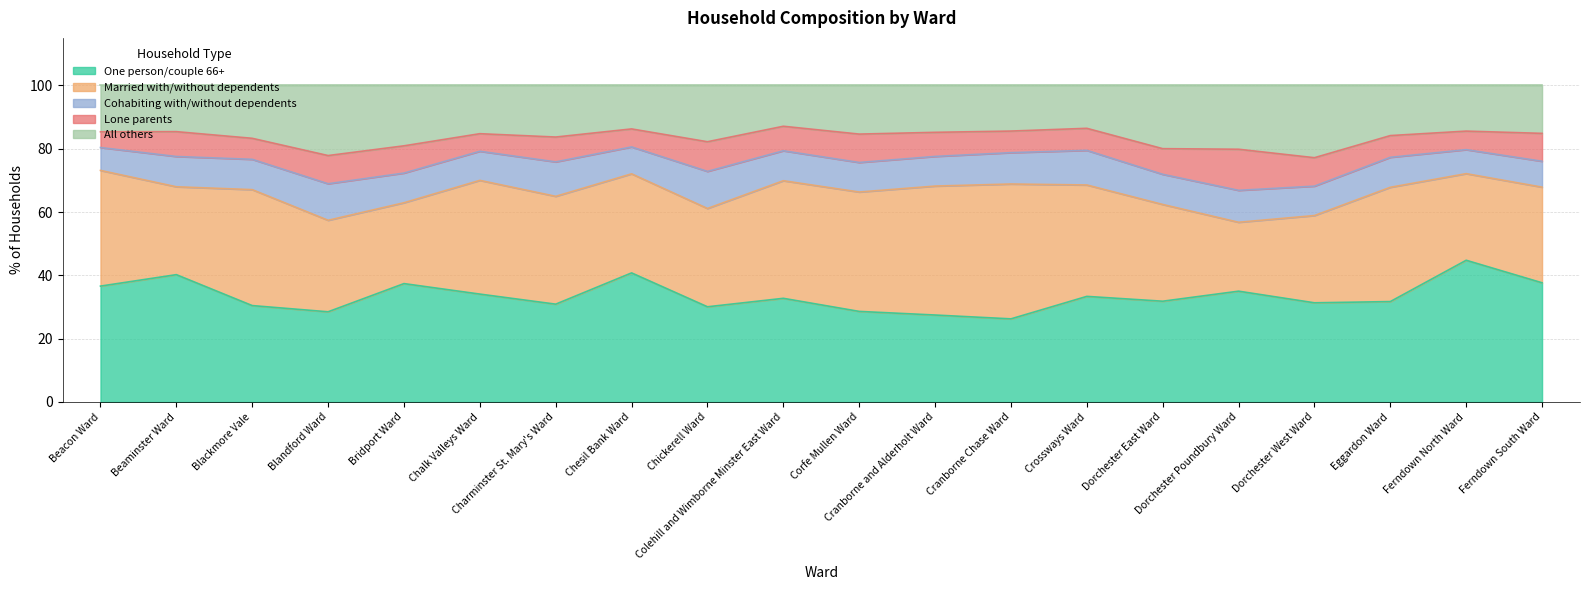

The Cohabiting with/without dependents series shows 16.3 at Cranborne Chase Ward. True or false?

False